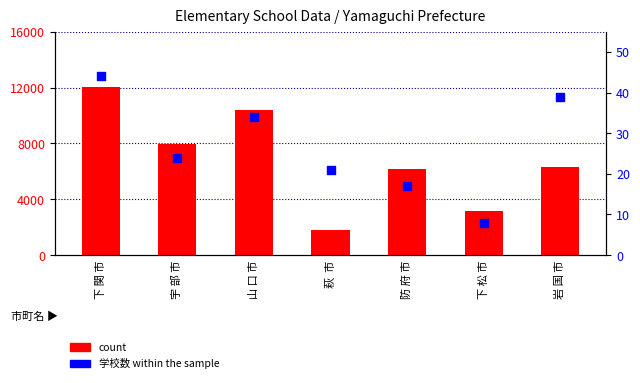

Is the value of 学校数 (schools) at 下 松 市 greater than the value of count at 防 府 市?

No